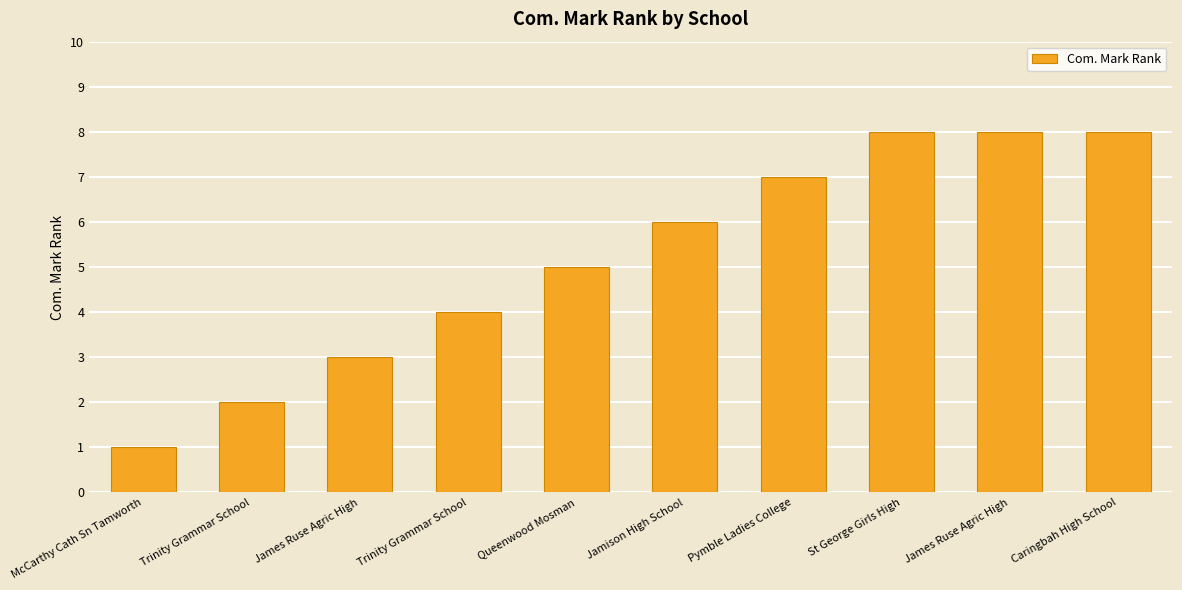

Which category has the highest value across all series?

St George Girls High